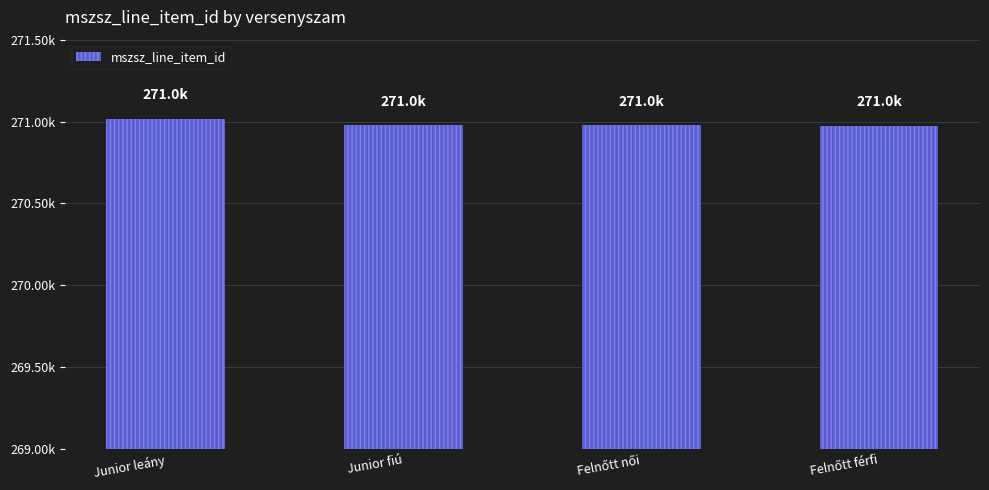

What is the label of the 1st bar from the right?

Felnőtt férfi